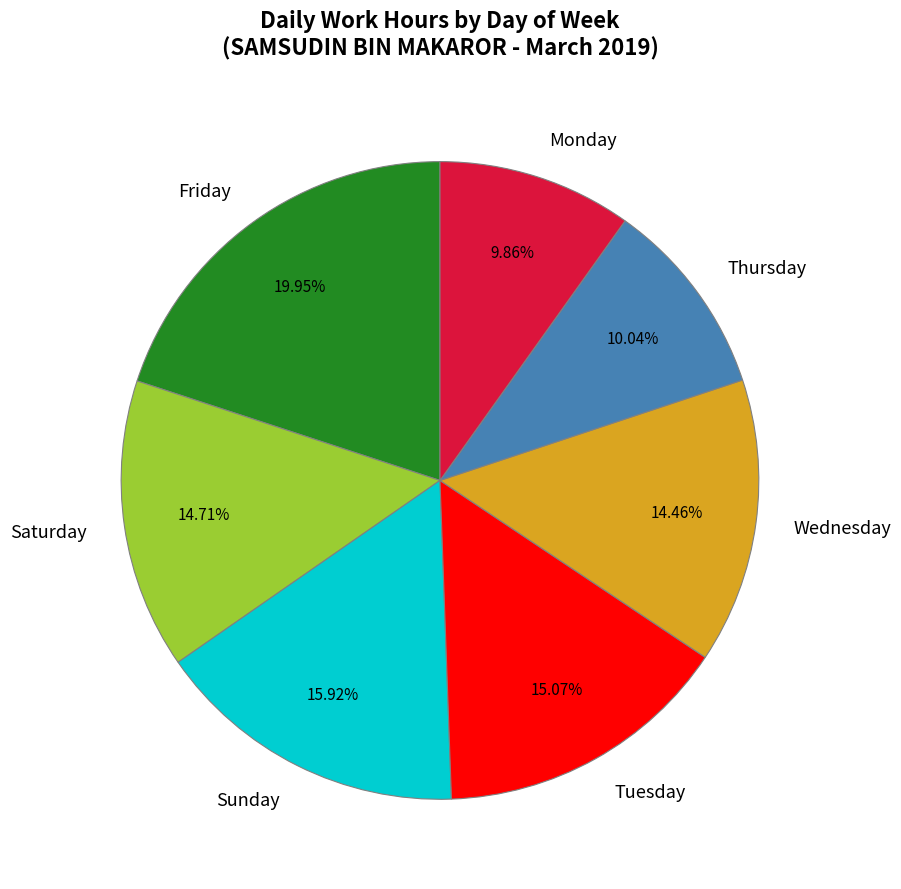

Which has a higher value, Monday or Friday?

Friday